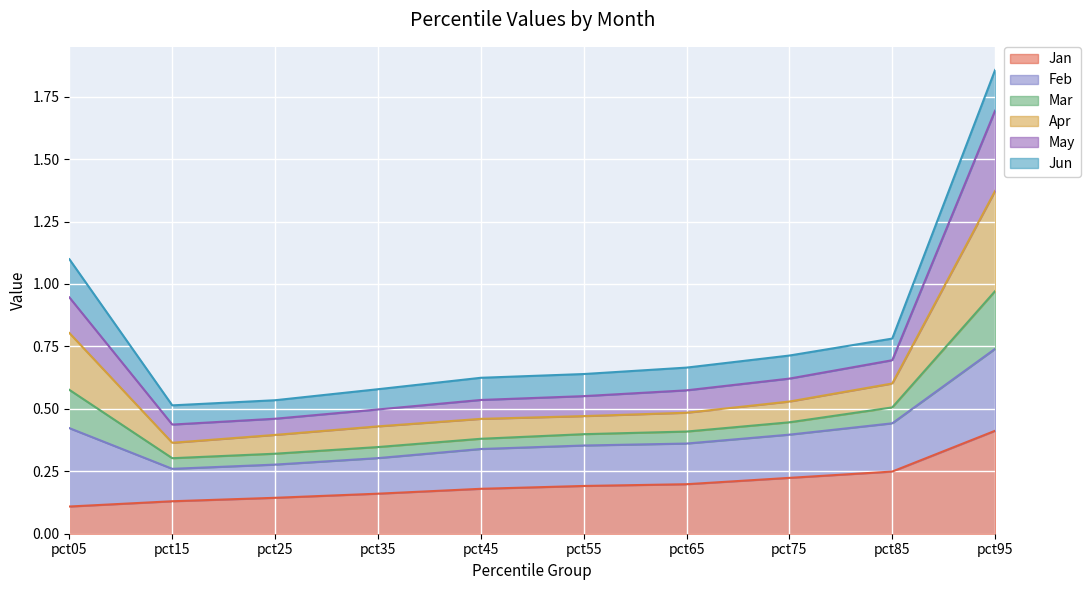

What is the minimum value shown in the chart?

0.1